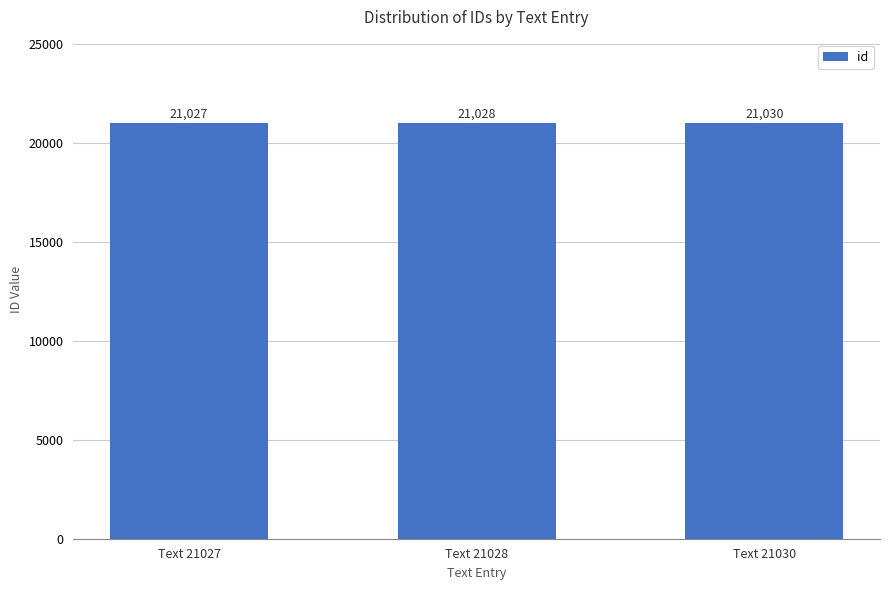

How many data points are less than 21028?

1